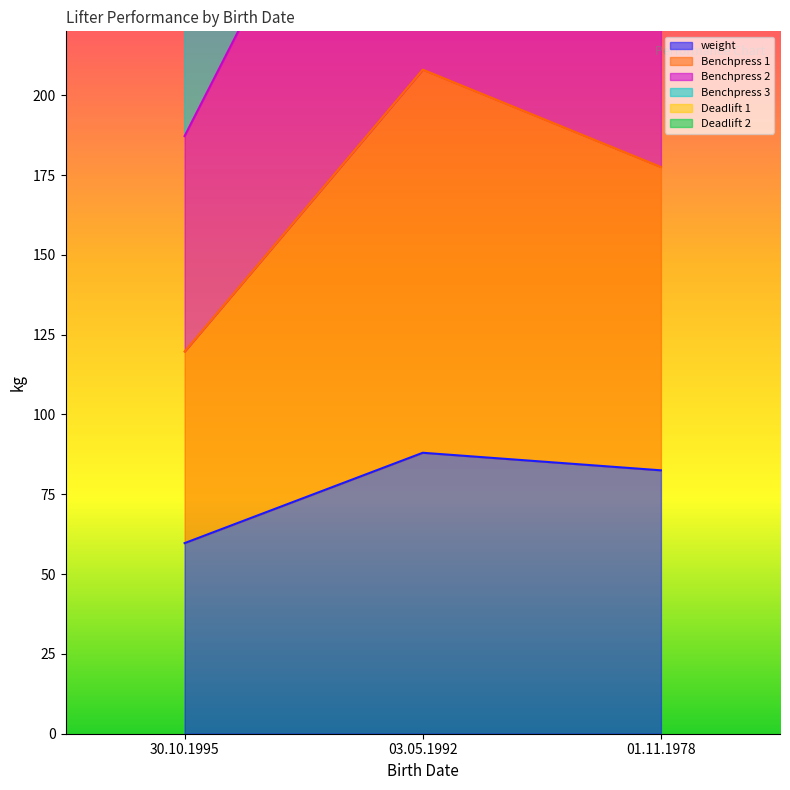

At which category is the sum across all series the highest?

03.05.1992